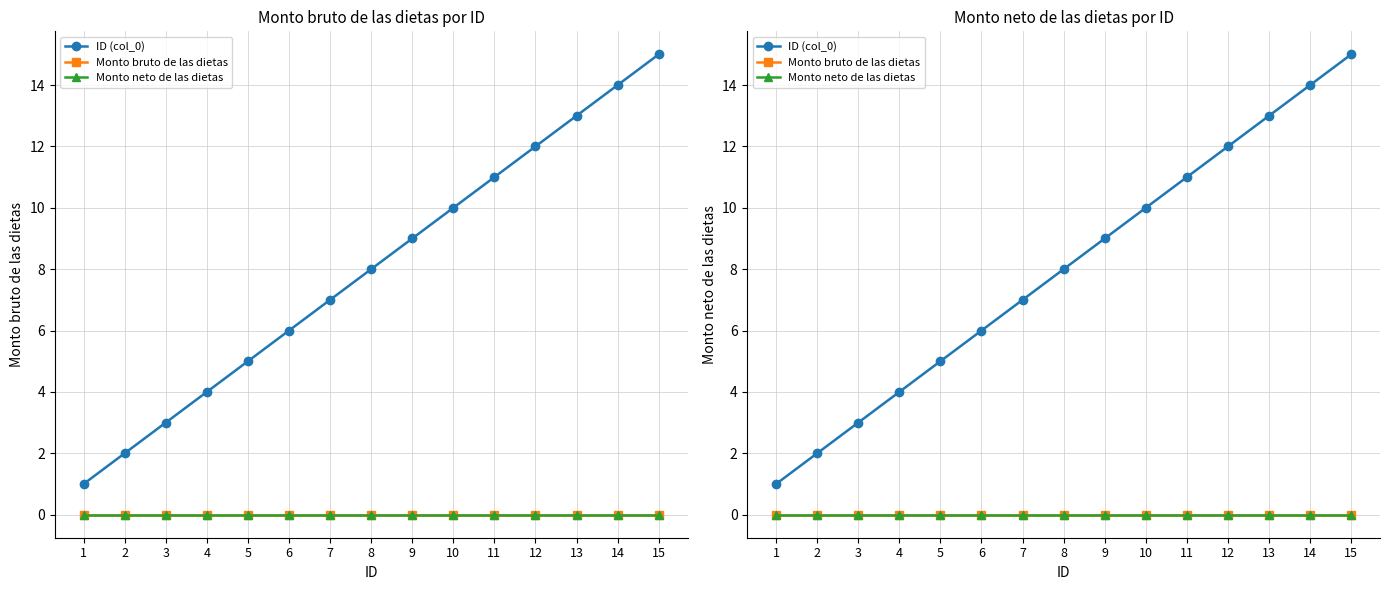

The value of Monto neto de las dietas at 13 is 0. True or false?

True